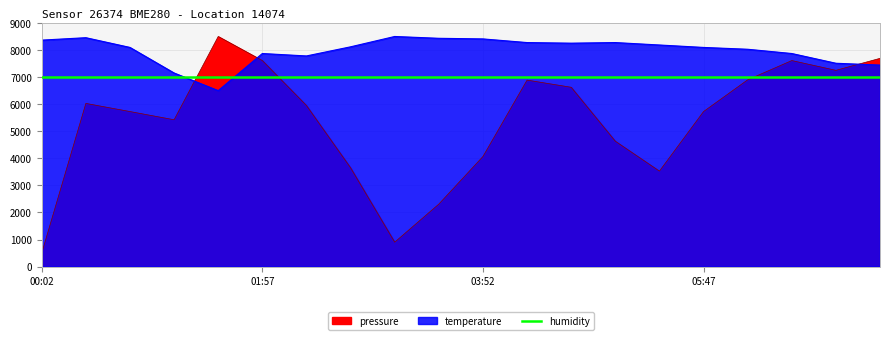

Is it true that temperature equals 7870.8 at 01:57?

True